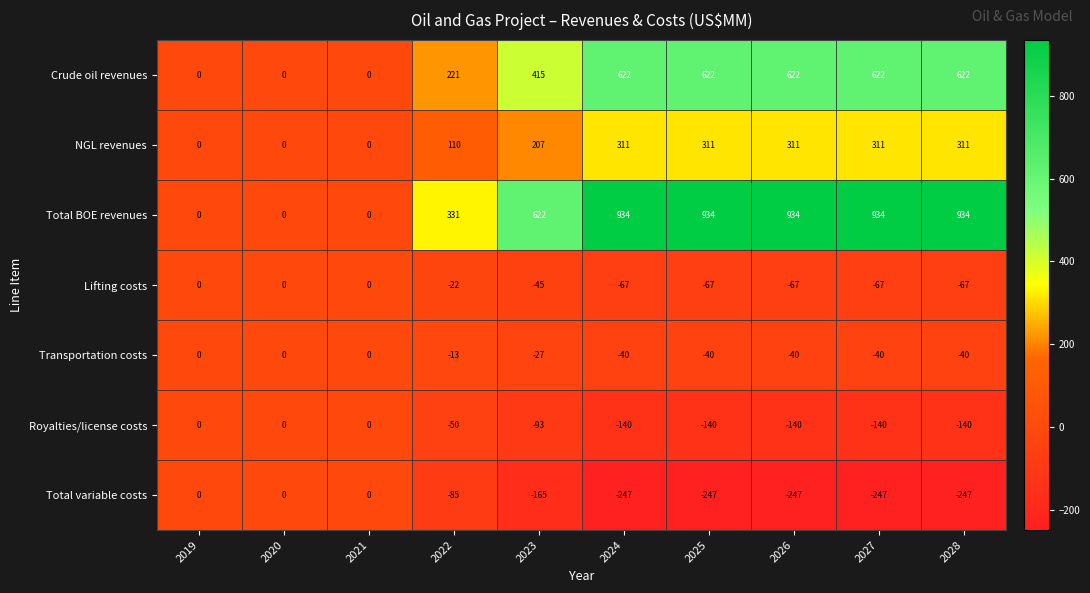

Rank the series at 2025 from lowest to highest value.

Total variable costs, Royalties/license costs, Lifting costs, Transportation costs, NGL revenues, Crude oil revenues, Total BOE revenues